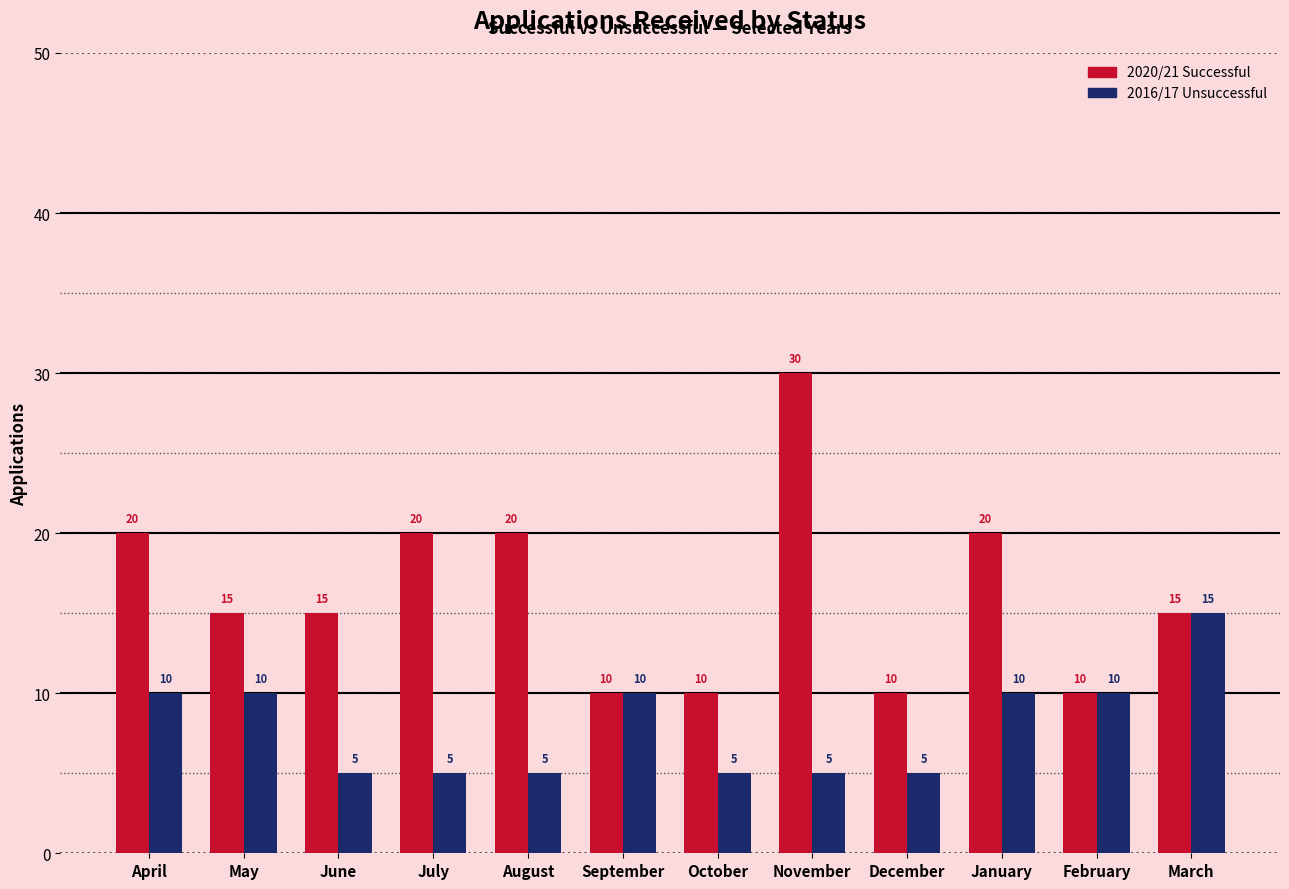

What is the difference between the highest and lowest values at November?

25